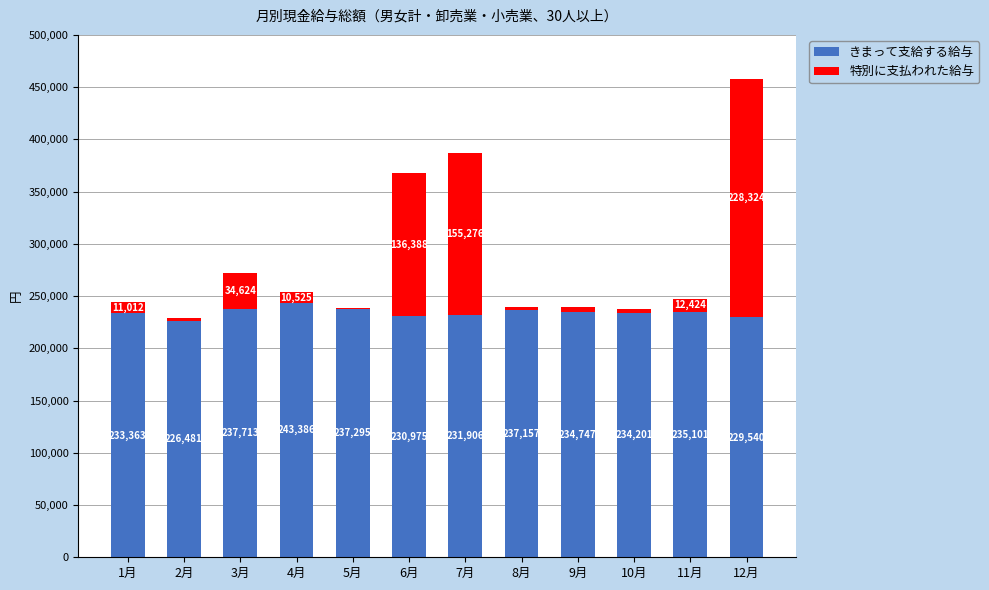

What are all the series names shown in the legend?

きまって支給する給与, 特別に支払われた給与